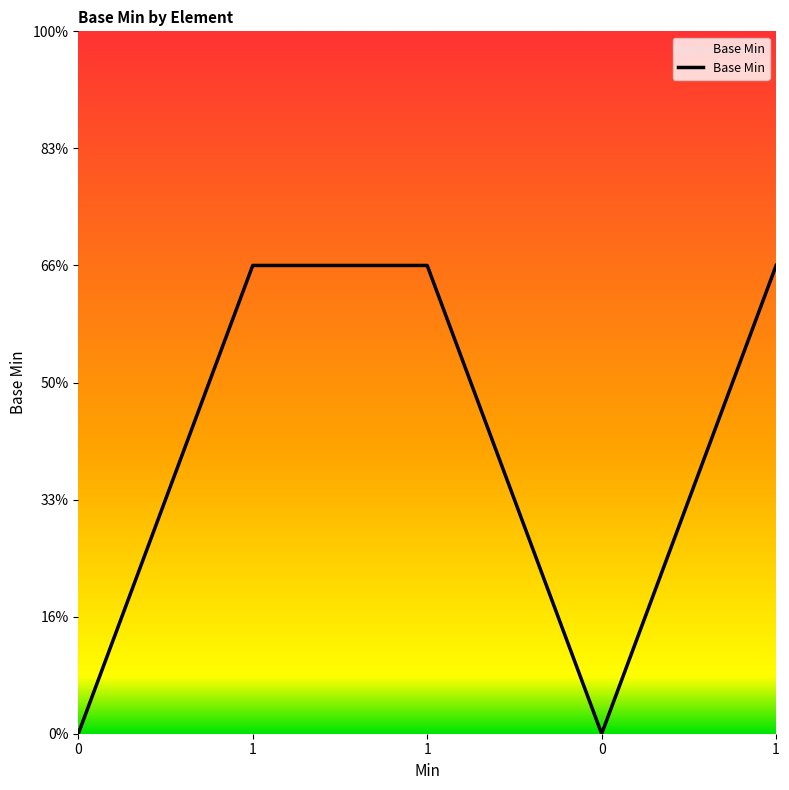

Does the chart have visible grid lines?

No